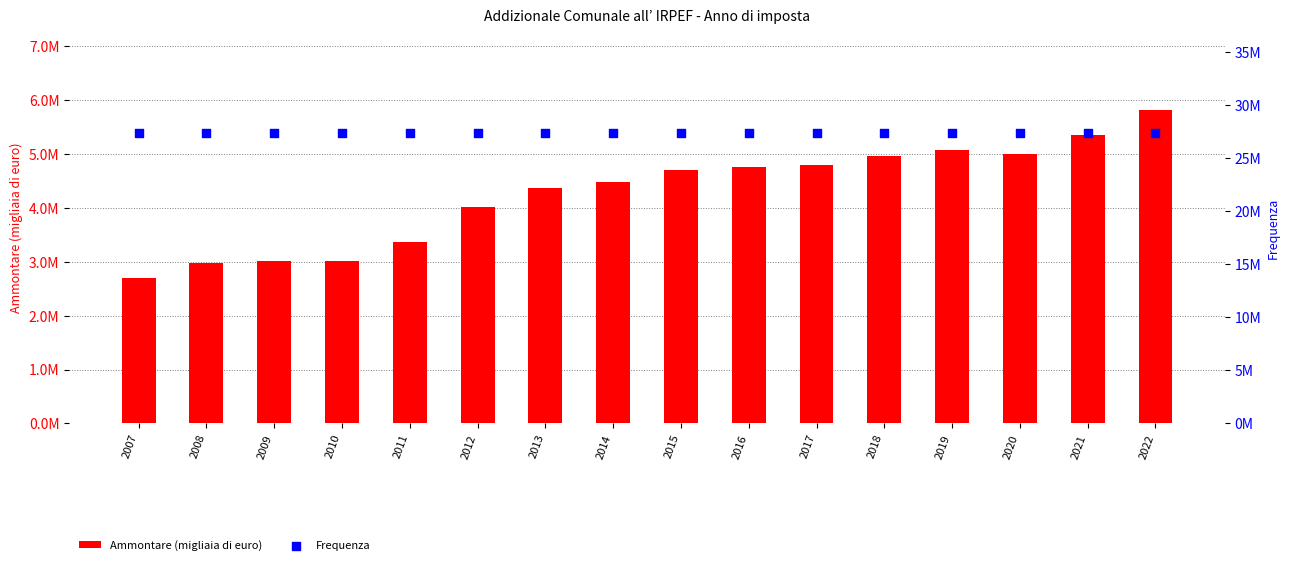

Which series has the largest Y range (max minus min)?

Ammontare (migliaia di euro)